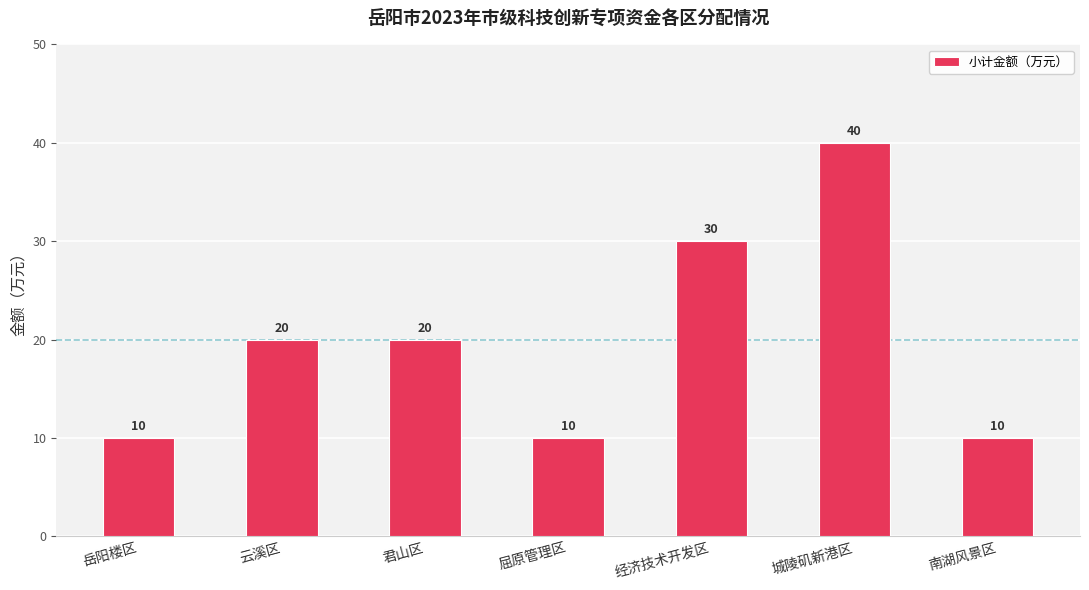

Which label corresponds to the largest value in the chart?

城陵矶新港区